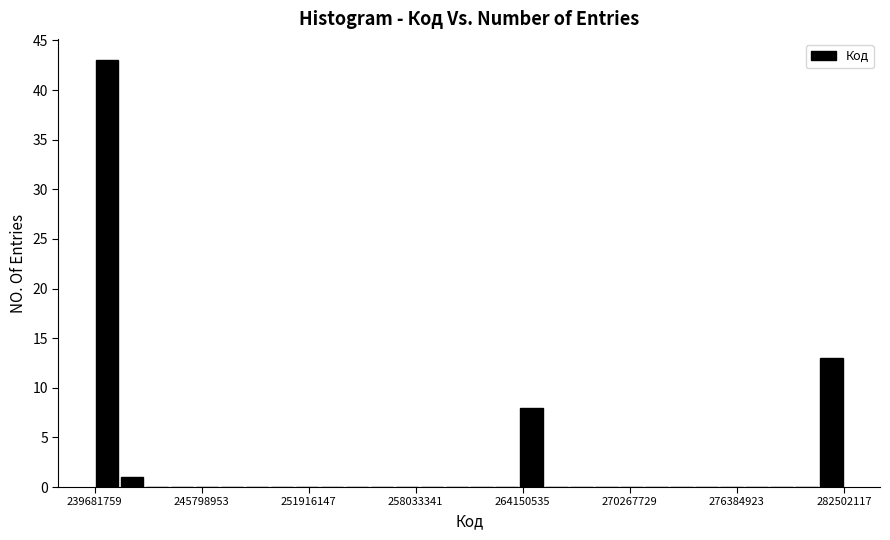

Read against the x-axis, roughly where is the centre of the tallest bar?

240000000